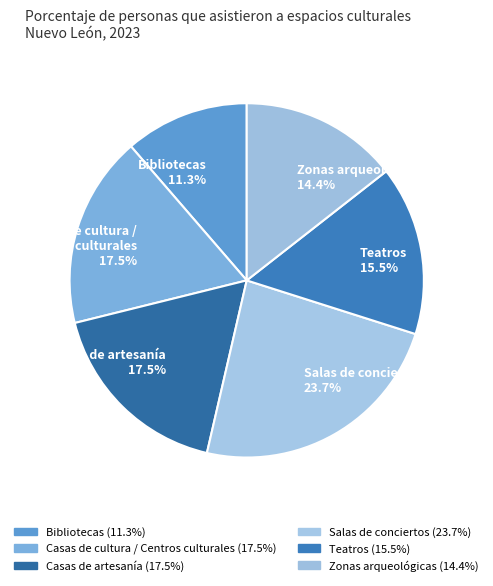

Which category has the smallest portion of the pie?

Bibliotecas